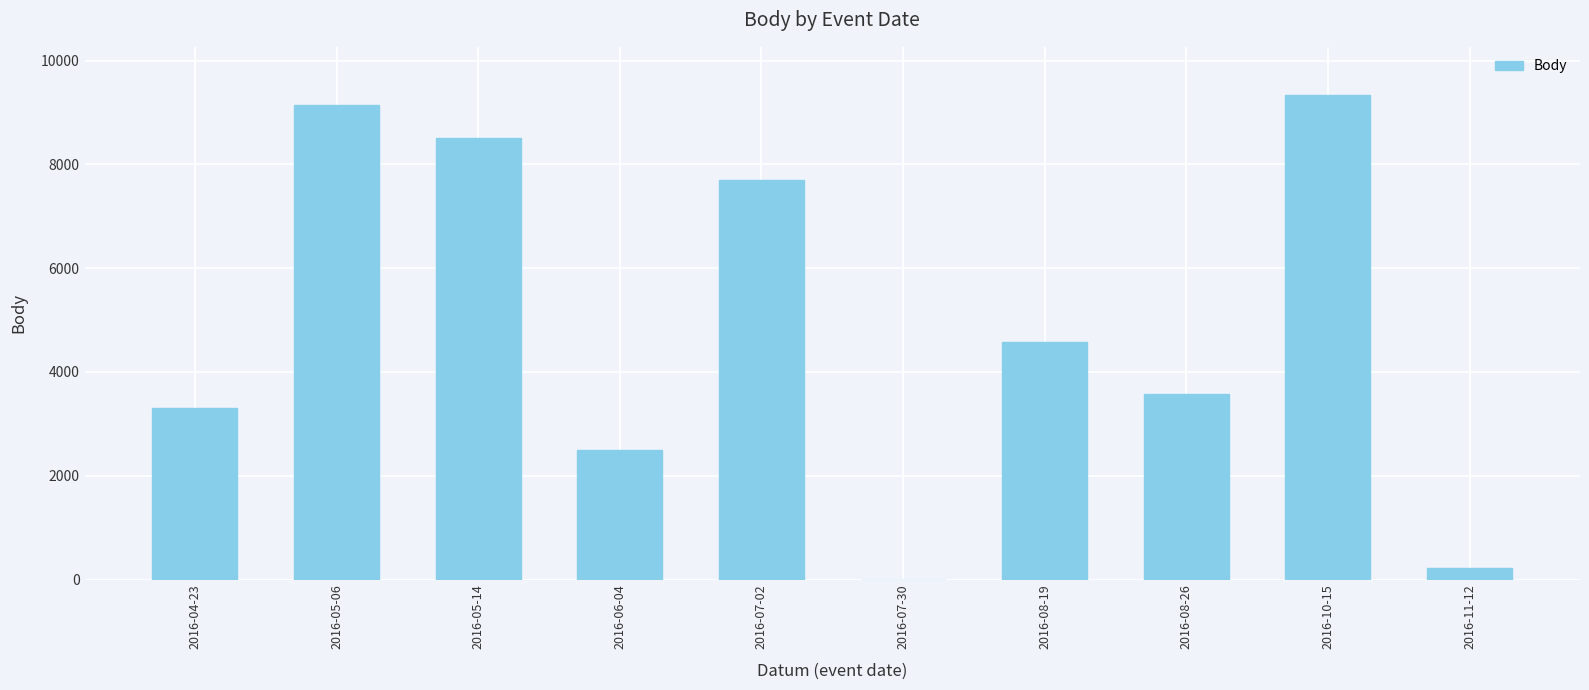

Reading right to left, extract all data points from this chart.

2016-11-12=220	2016-10-15=9332	2016-08-26=3578	2016-08-19=4570	2016-07-30=0	2016-07-02=7707	2016-06-04=2494	2016-05-14=8505	2016-05-06=9136	2016-04-23=3303